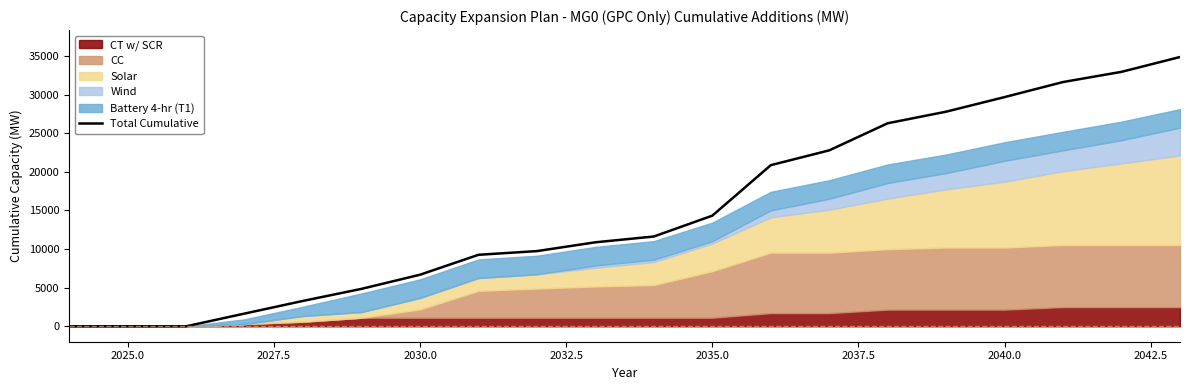

The Total Cumulative series shows 14330 at 2035.0. True or false?

True